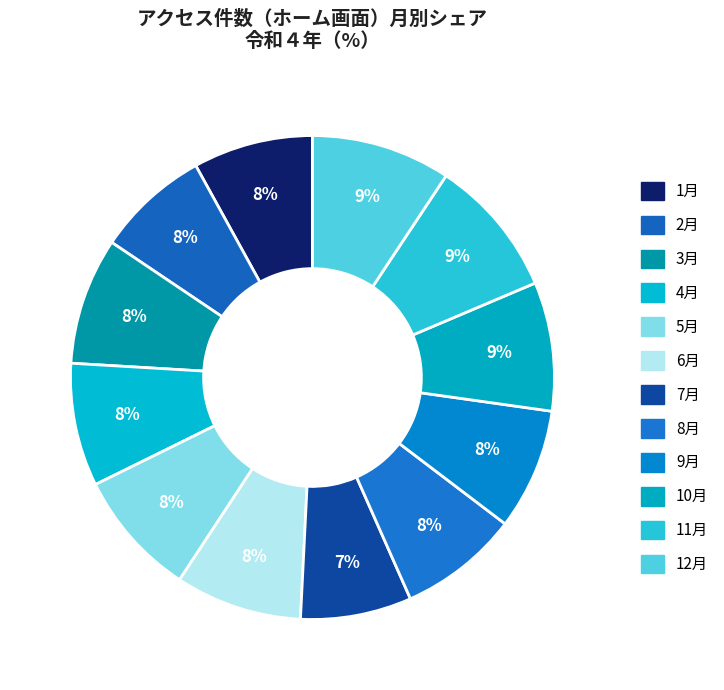

Count the number of slices in the pie.

12